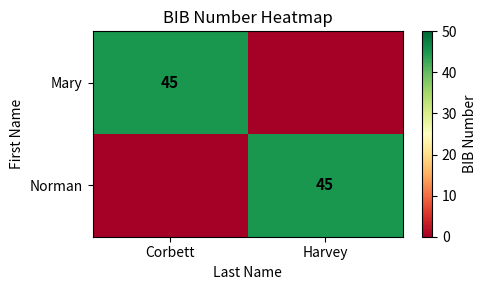

True or false: Norman has a value of 45 at Harvey.

True